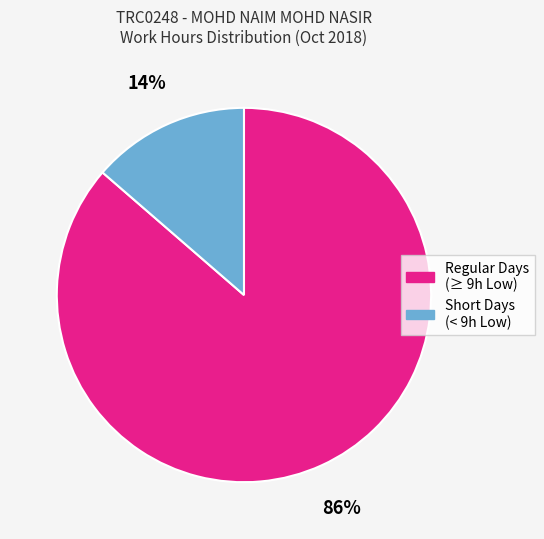

Does any single category account for the majority?

Yes